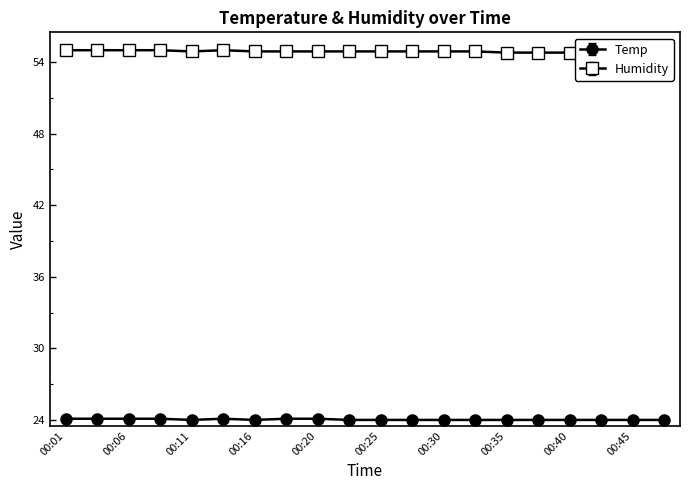

Where is Humidity nearest to the value 55?

00:11